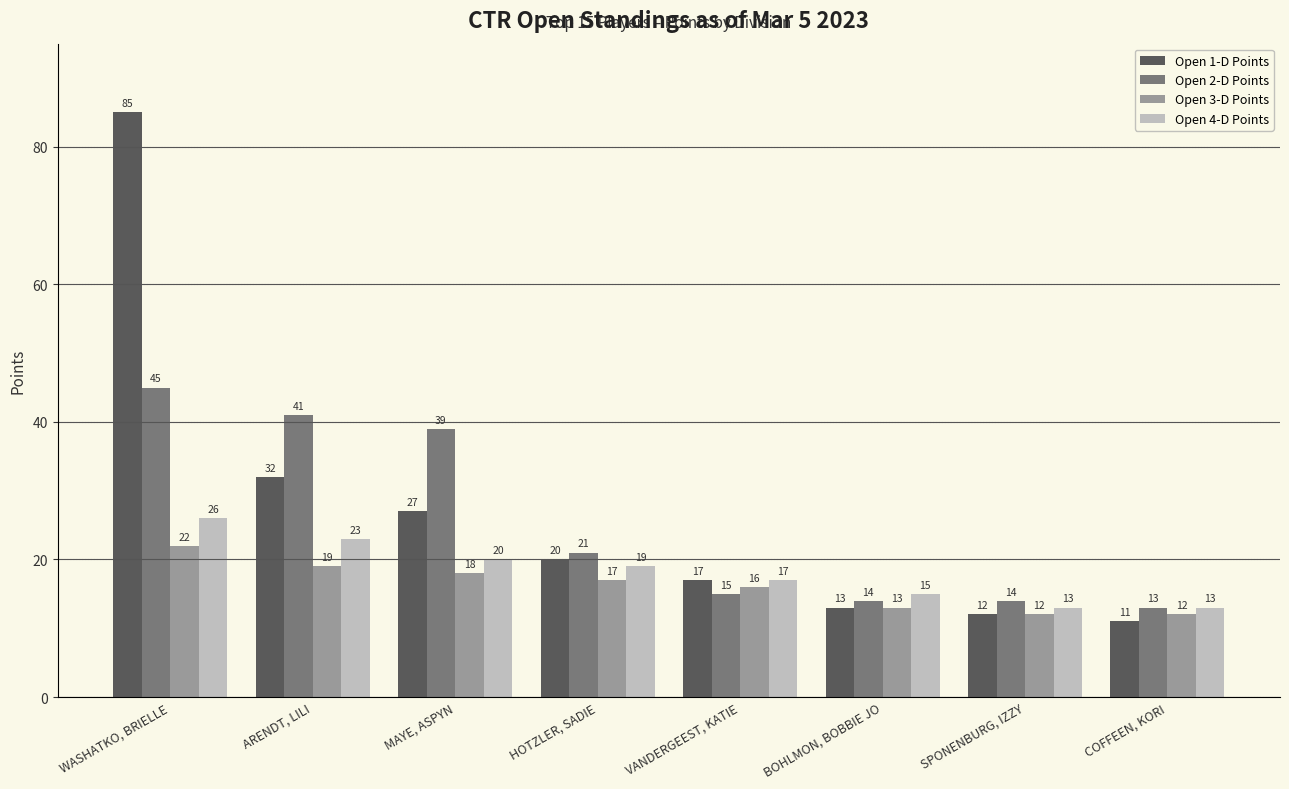

What is the sum of all Open 1-D Points values?

217